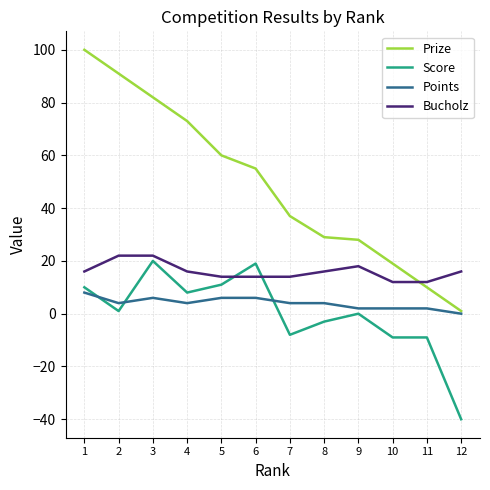

What is the spread (max minus min) of values at 10?

28